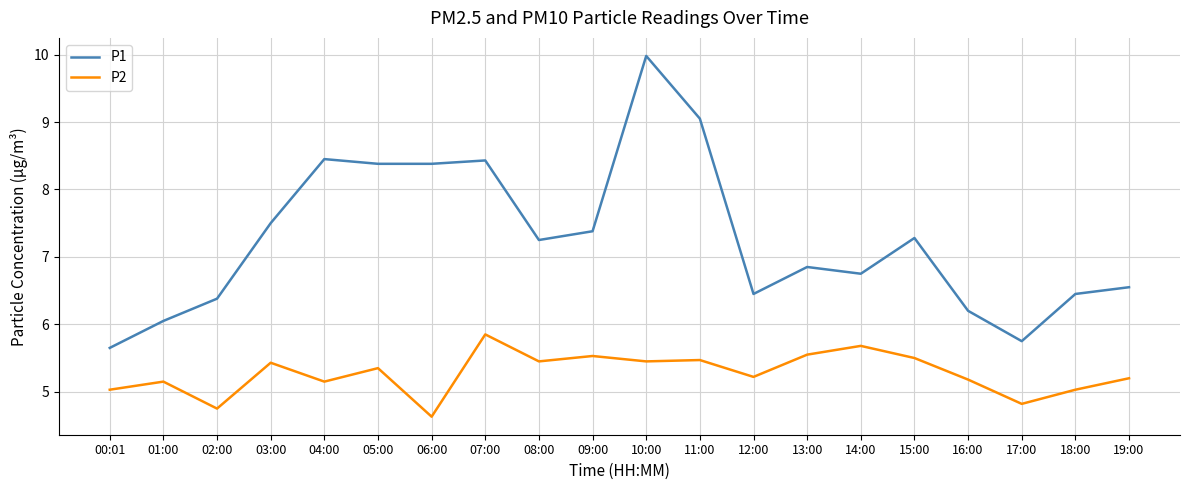

What is the smallest value displayed?

4.6